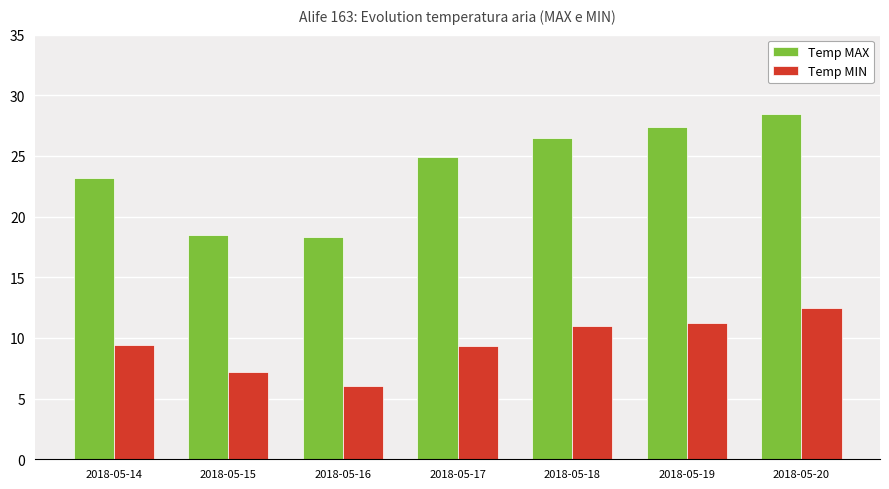

How many data points in Temp MIN are less than 9?

2